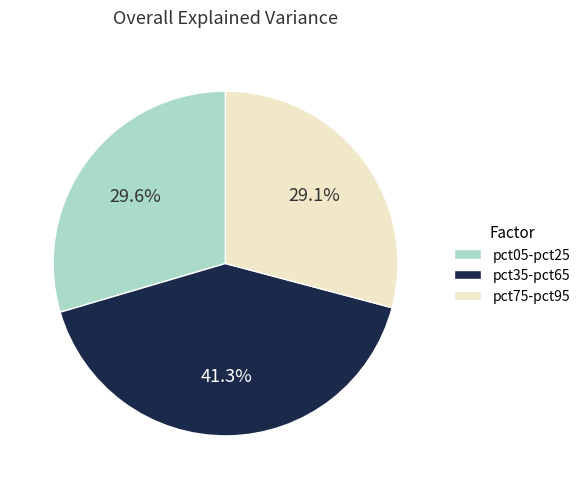

Count the number of slices in the pie.

3